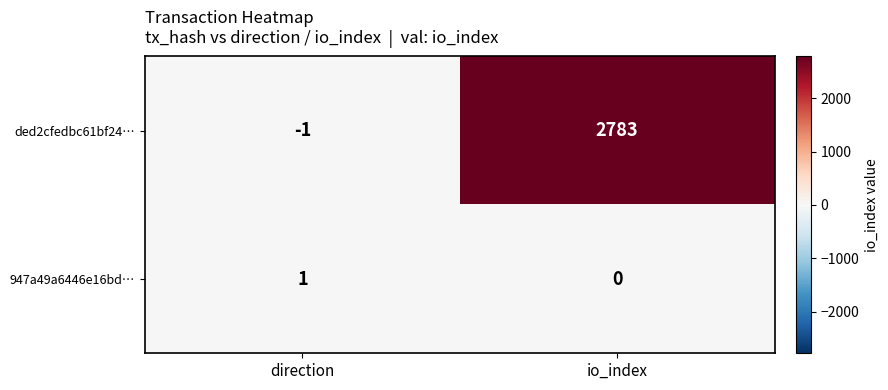

Reading right to left, what are all the values shown in this chart?

ded2cfedbc61bf24…: 2783	-1
947a49a6446e16bd…: 0	1